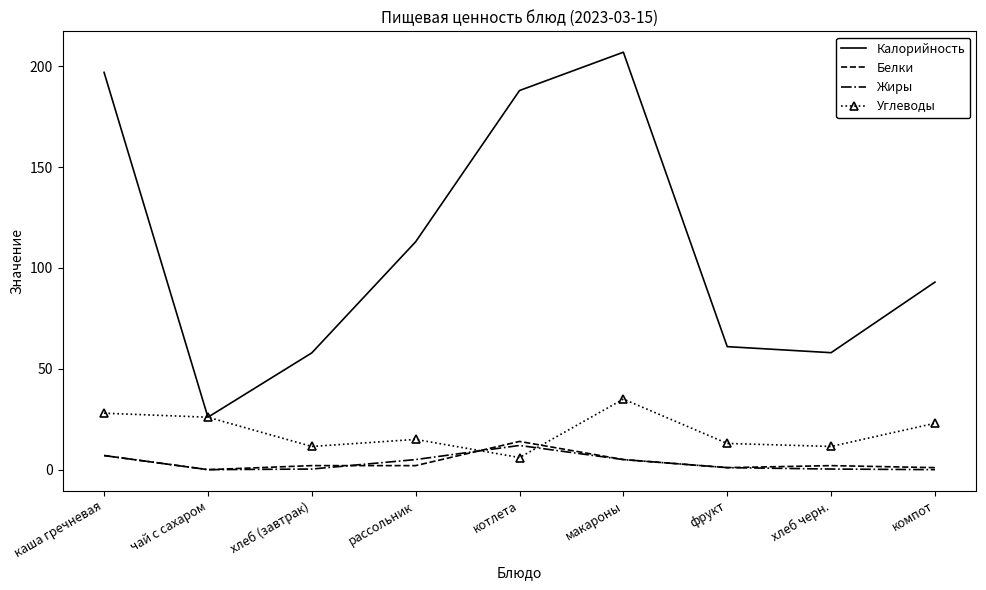

Which series has the widest spread of values?

Калорийность